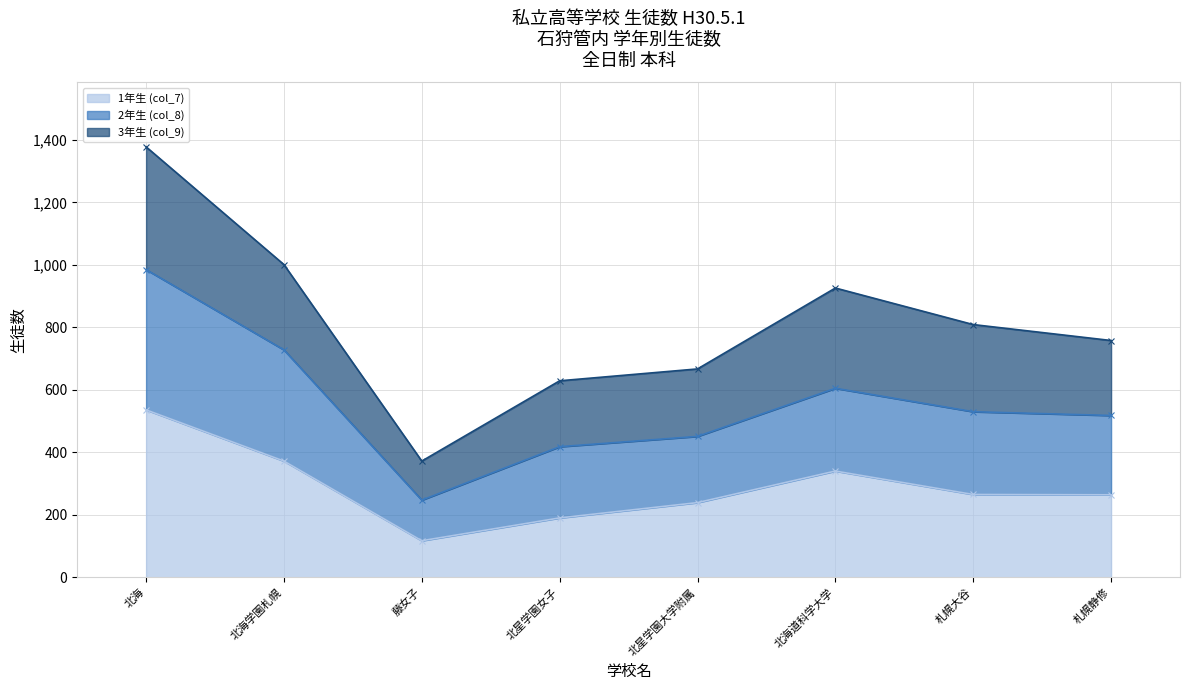

At which category is the sum across all series the highest?

北海